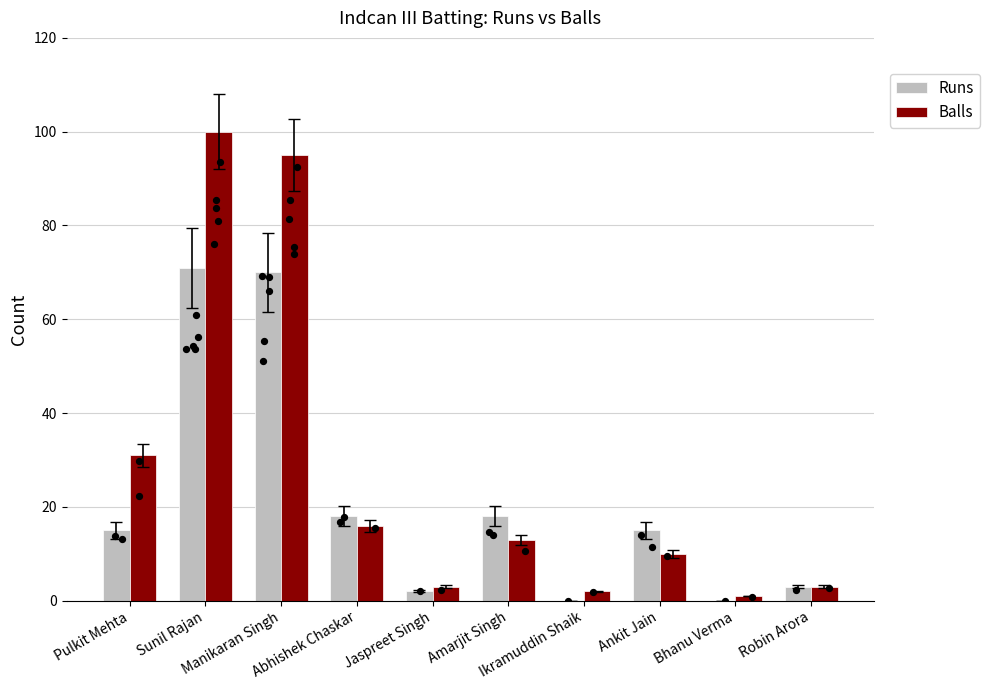

Which series has the largest total across all categories?

Balls